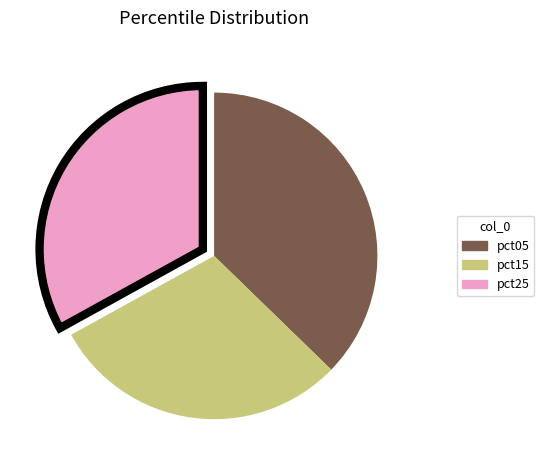

Does any single category account for the majority?

No